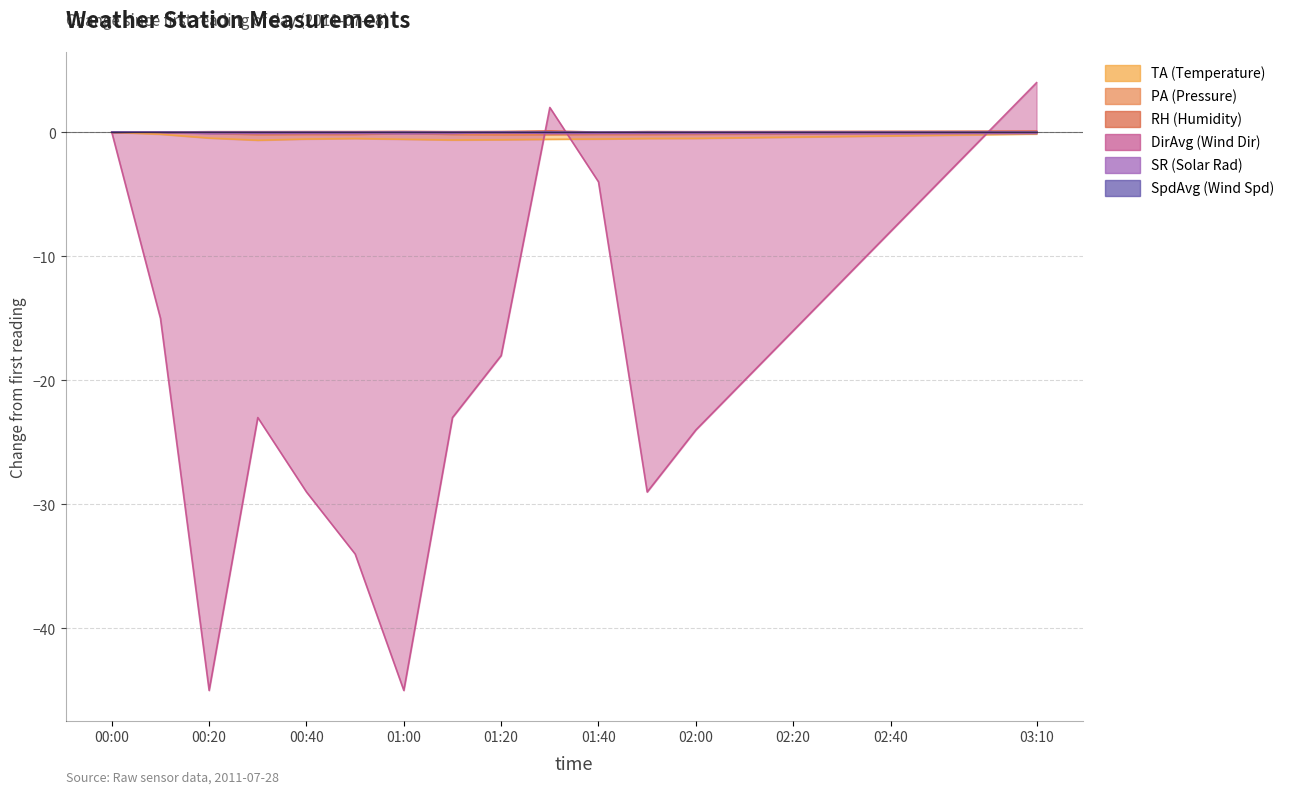

Which series has the largest total across all categories?

RH (Humidity)